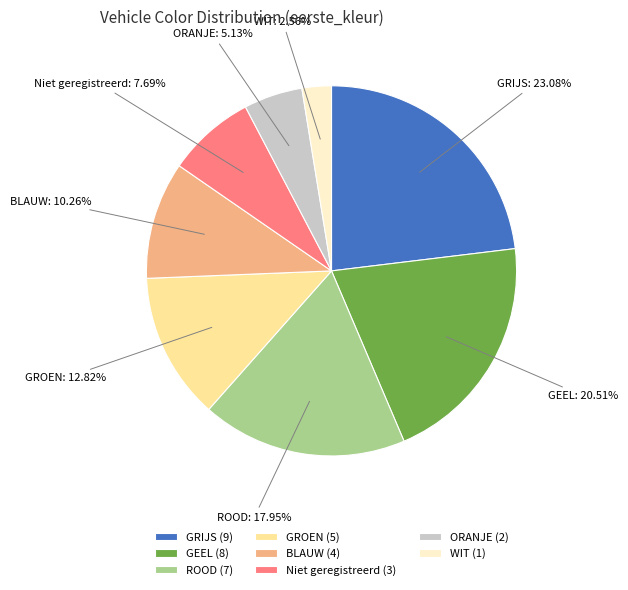

To the nearest percent, what is the difference between the GRIJS and WIT slice percentages?

21%